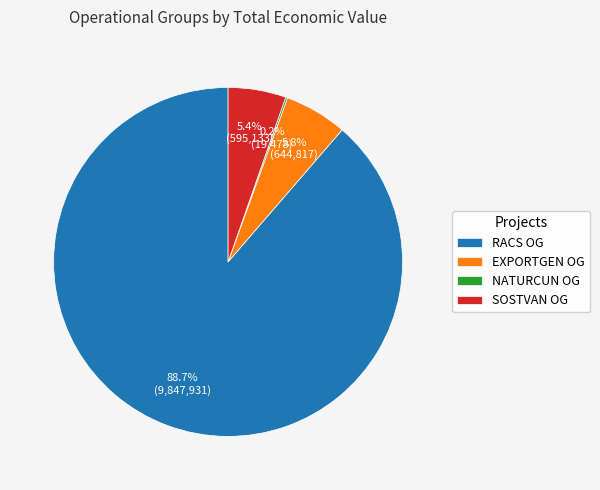

To the nearest percent, what is the difference between the largest and smallest slice percentages?

88%